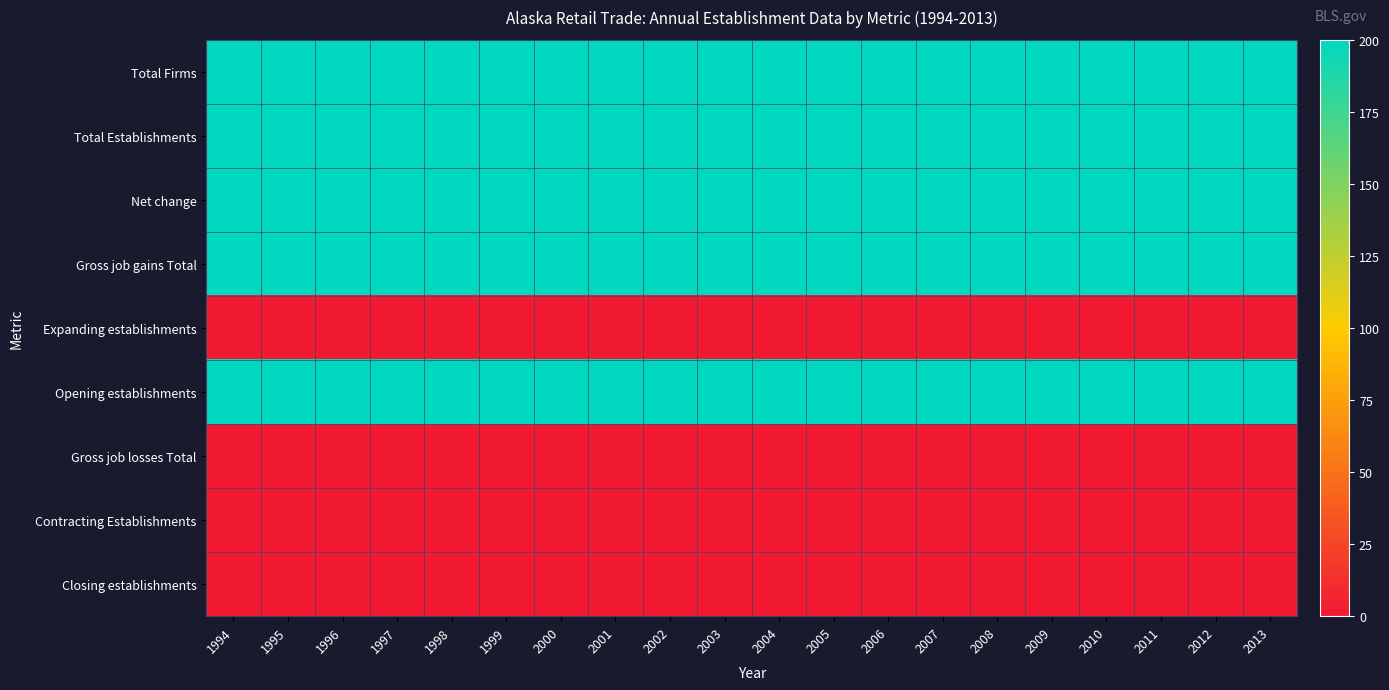

At how many categories does at least one series exceed 199?

20